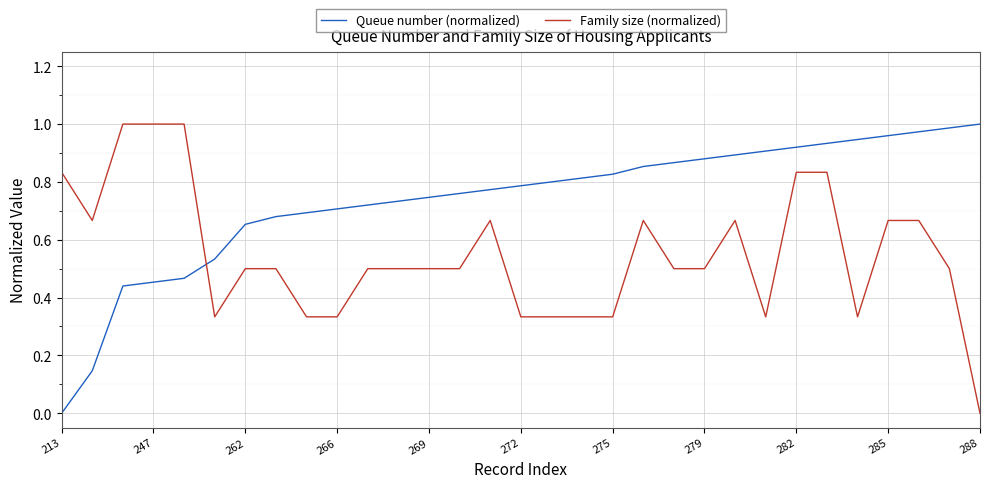

Does the chart have visible grid lines?

Yes